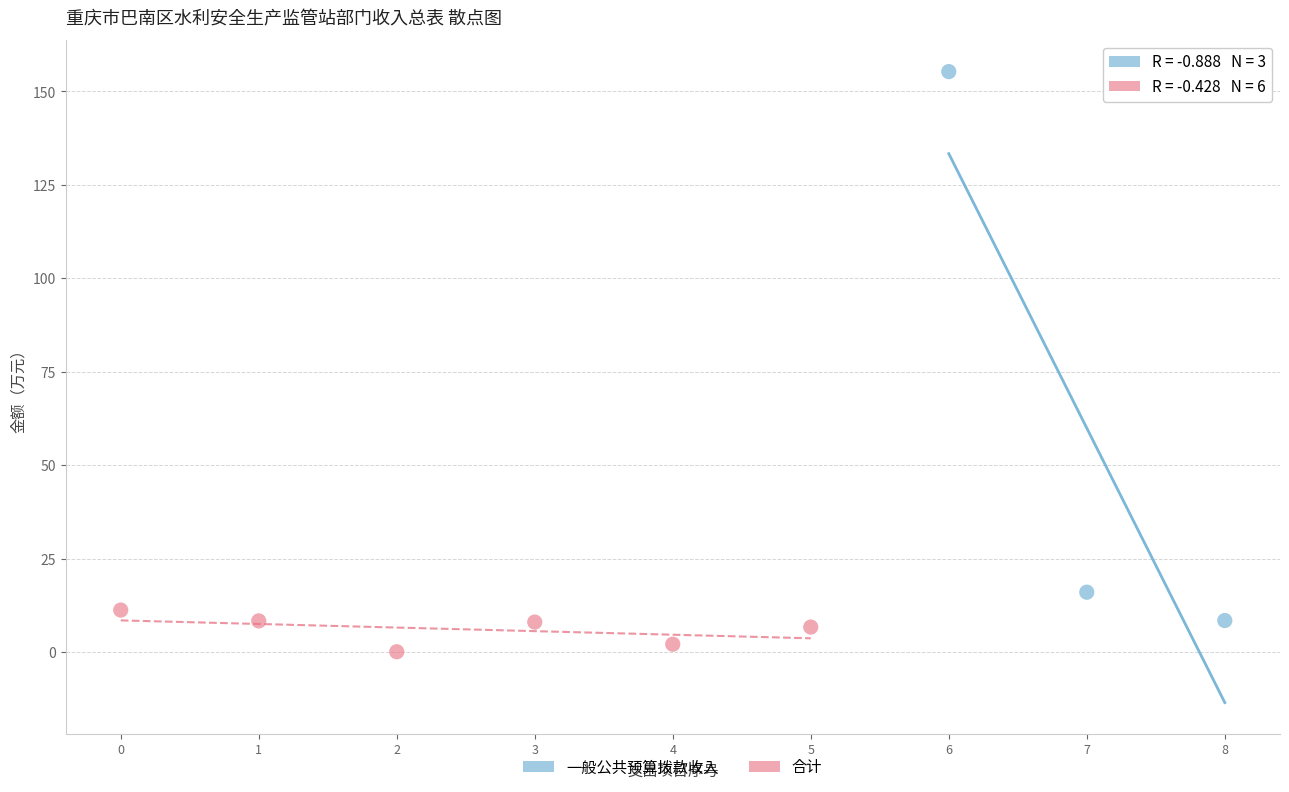

What are all the series names shown in the legend?

一般公共预算拨款收入, 合计